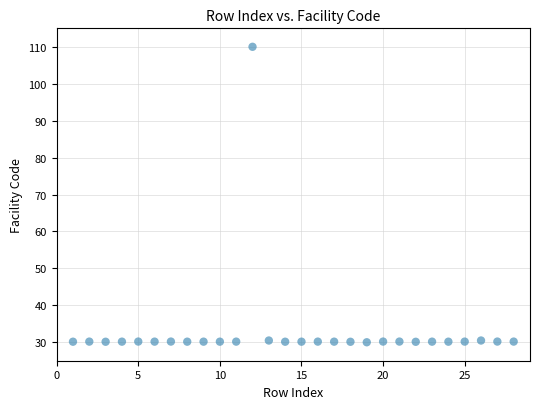

What is the range of X values (max minus min)?

27.0